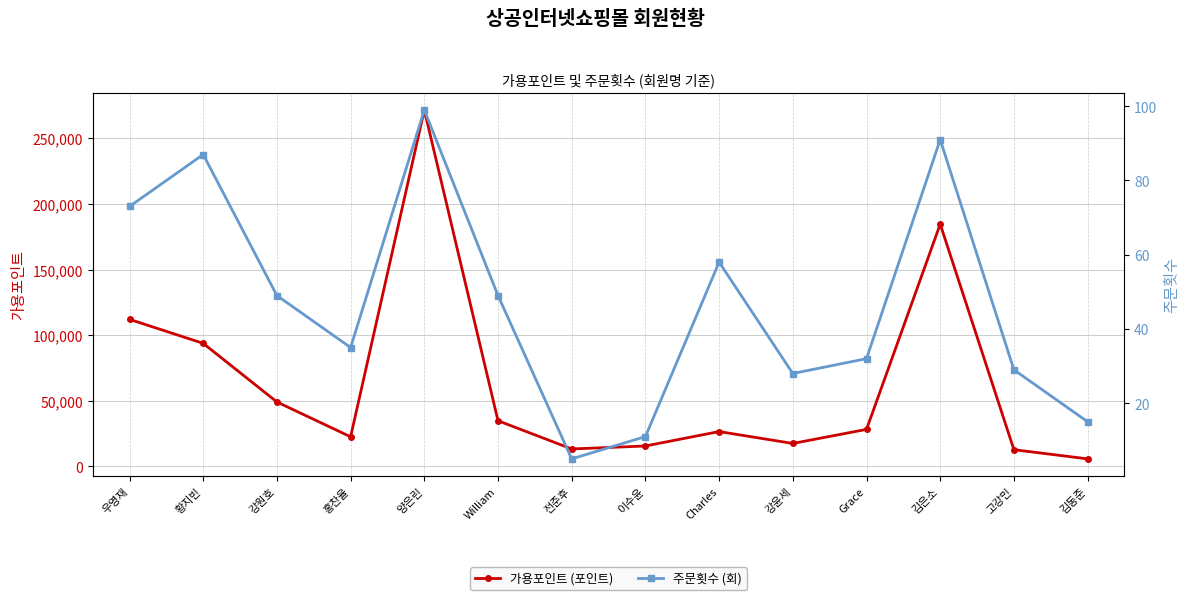

Reading left to right, extract all data points from this chart.

가용포인트 (포인트): 우영재=112134	황지빈=93825	강원호=49174	홍찬율=22627	양은린=271694	William=34863	전준후=13359	이수윤=15621	Charles=26609	강윤세=17557	Grace=28283	김은소=184714	고강민=12801	김동준=5803
주문횟수 (회): 우영재=73	황지빈=87	강원호=49	홍찬율=35	양은린=99	William=49	전준후=5	이수윤=11	Charles=58	강윤세=28	Grace=32	김은소=91	고강민=29	김동준=15